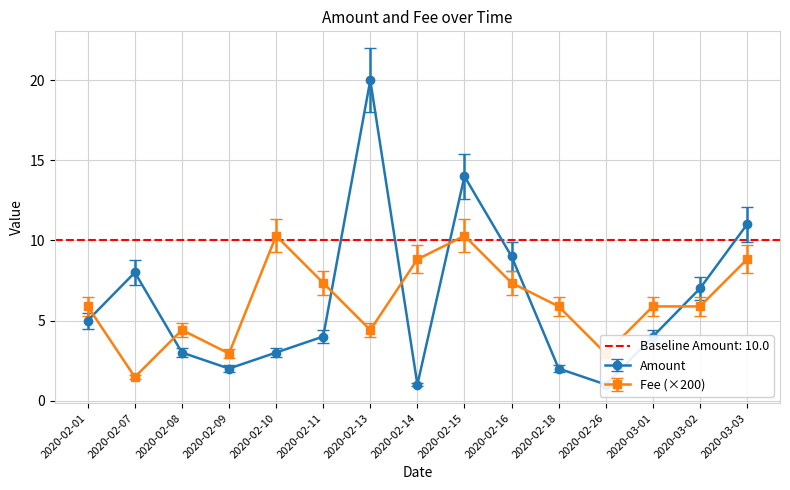

Which series changed the most between 2020-02-10 and 2020-02-16?

Amount